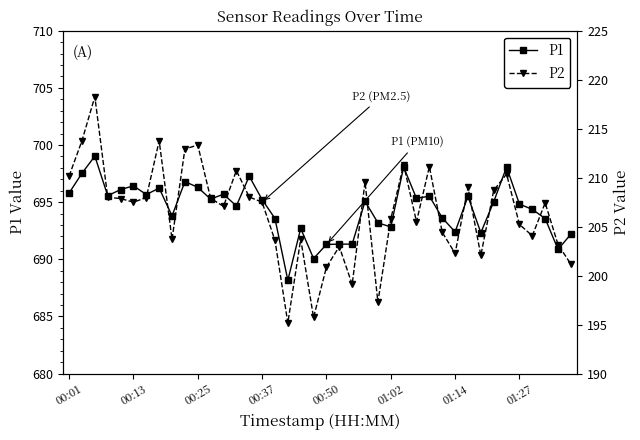

What is the maximum value for P2?

218.3